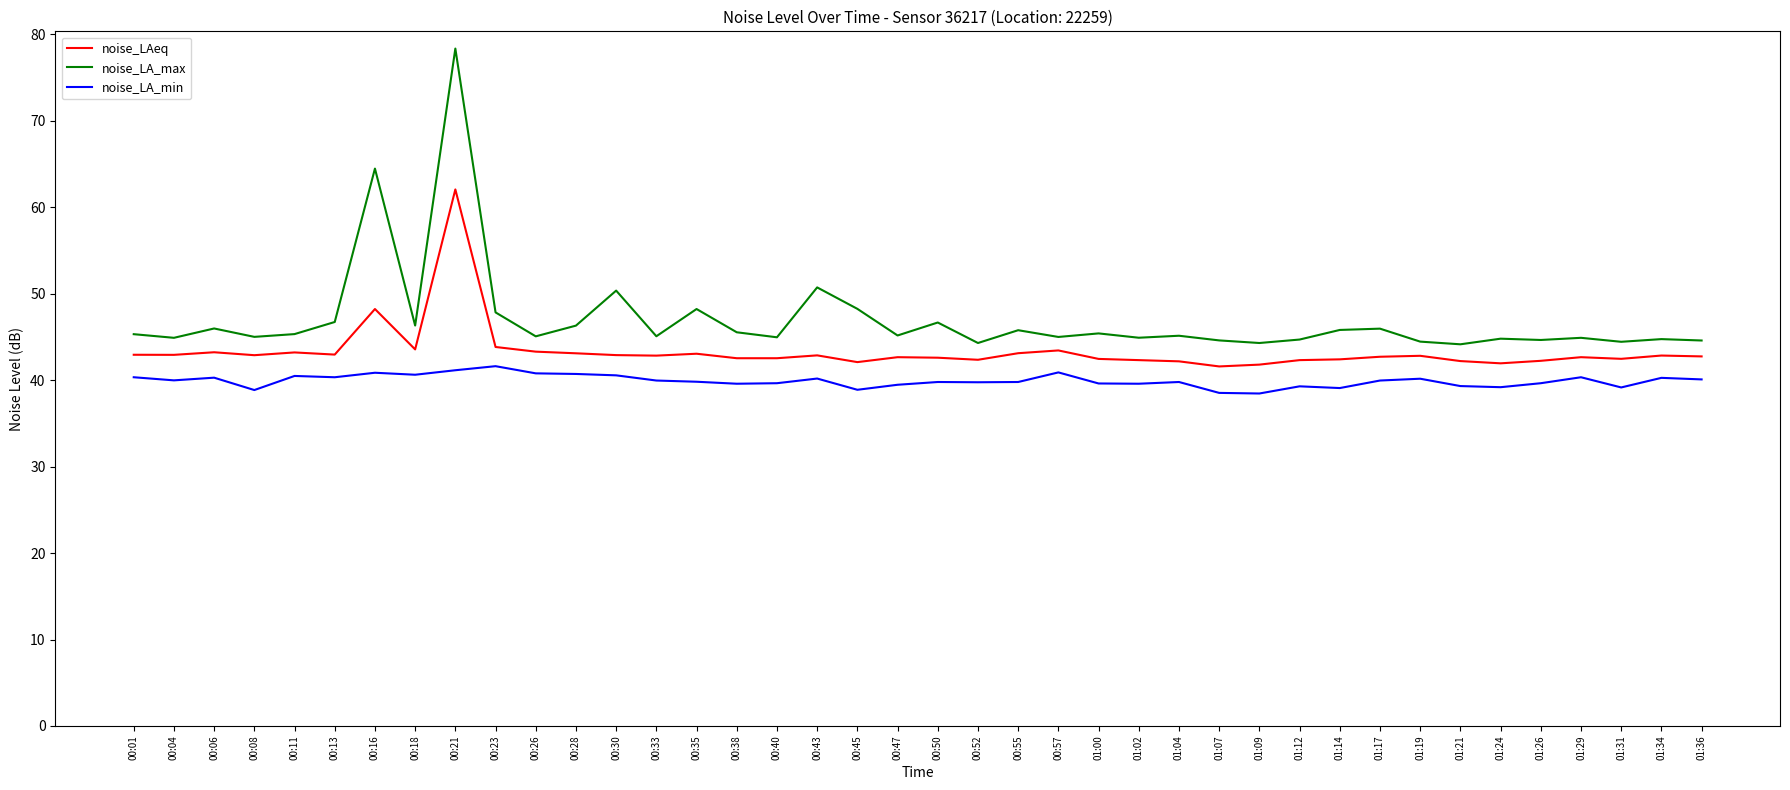

Which series has the largest range (max minus min)?

noise_LA_max